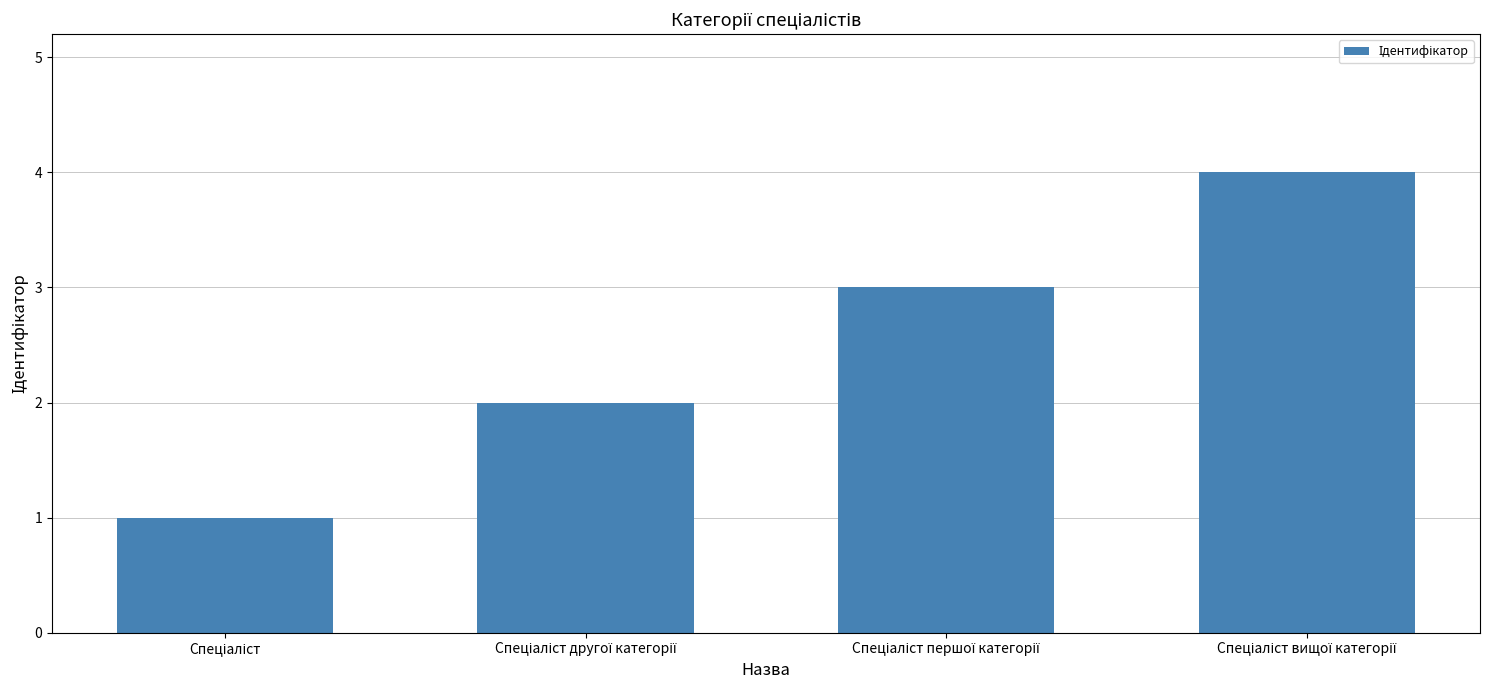

What is the difference between the second highest and minimum values?

2